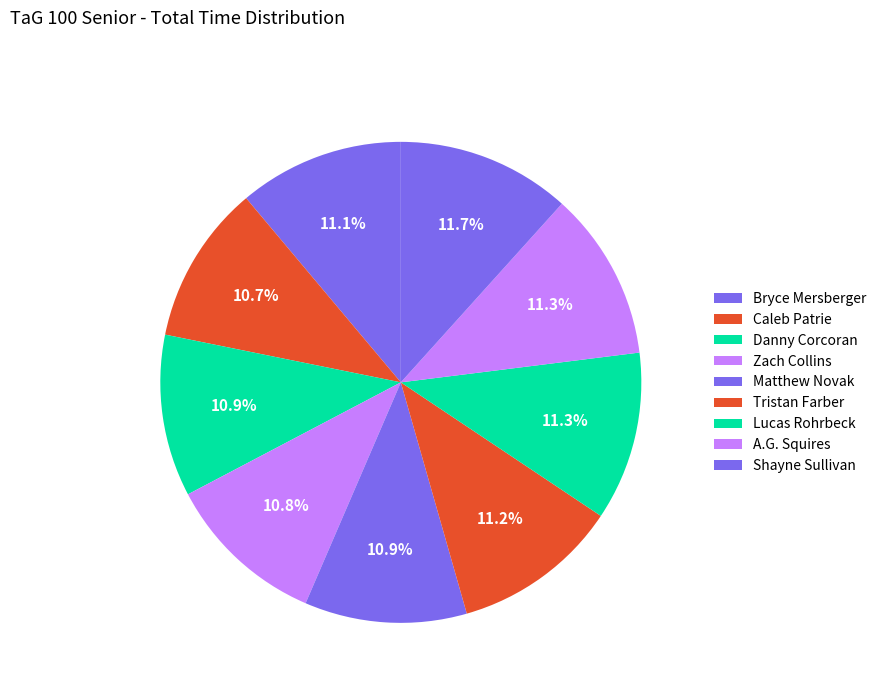

Count the number of slices in the pie.

9